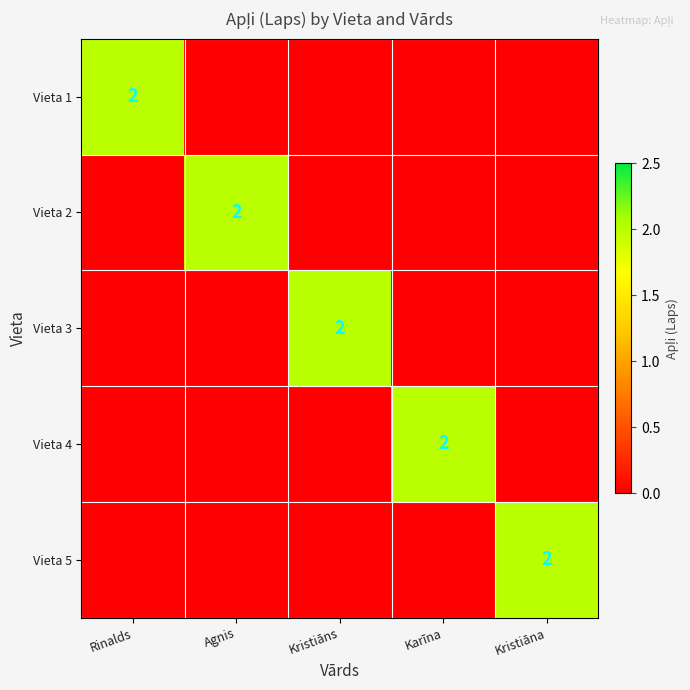

True or false: Vieta 5 has a value of 2 at Kristiāna.

True